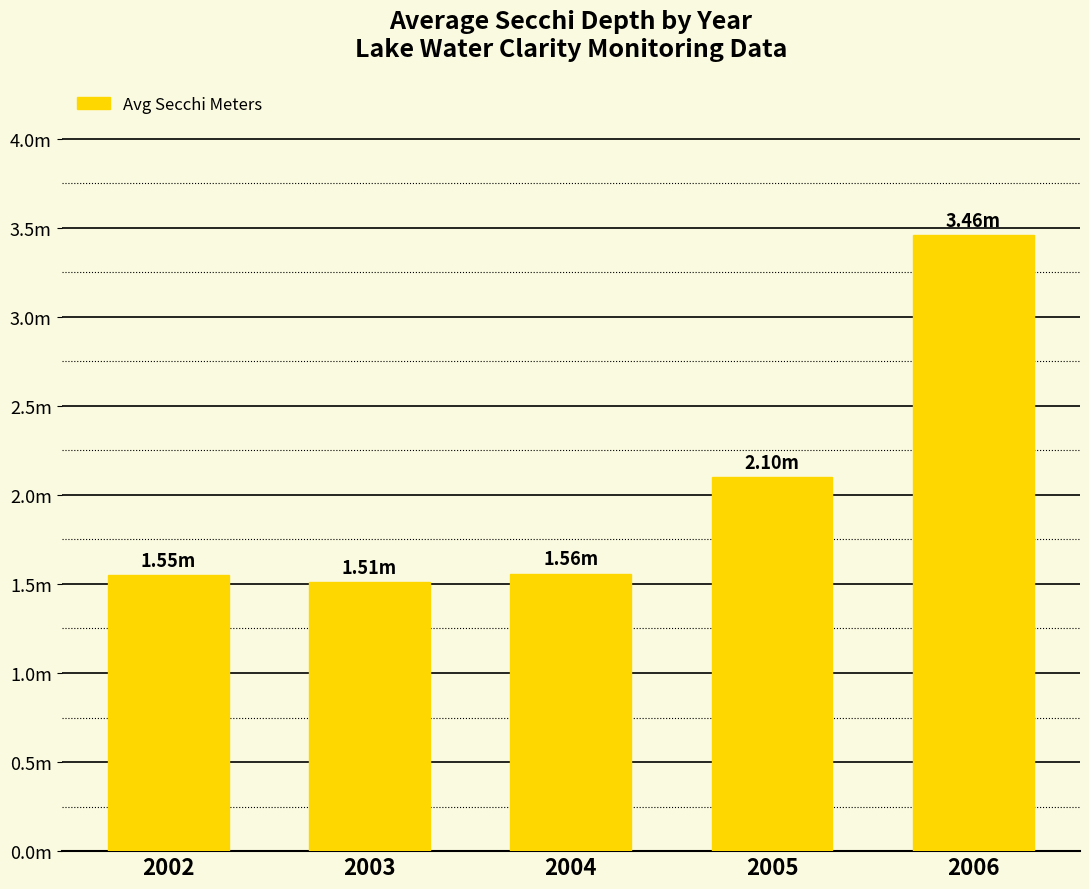

The value at 2002 is 2.6. True or false?

False